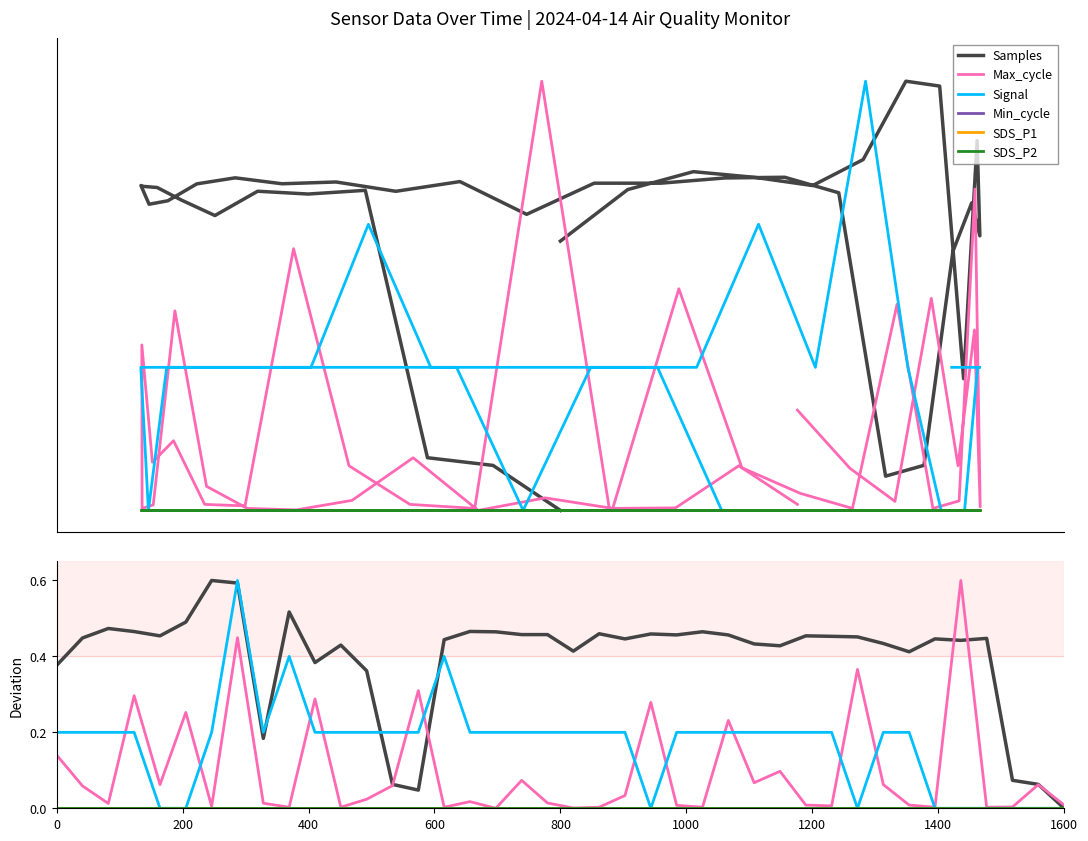

What is the average value of the Signal series?

0.2